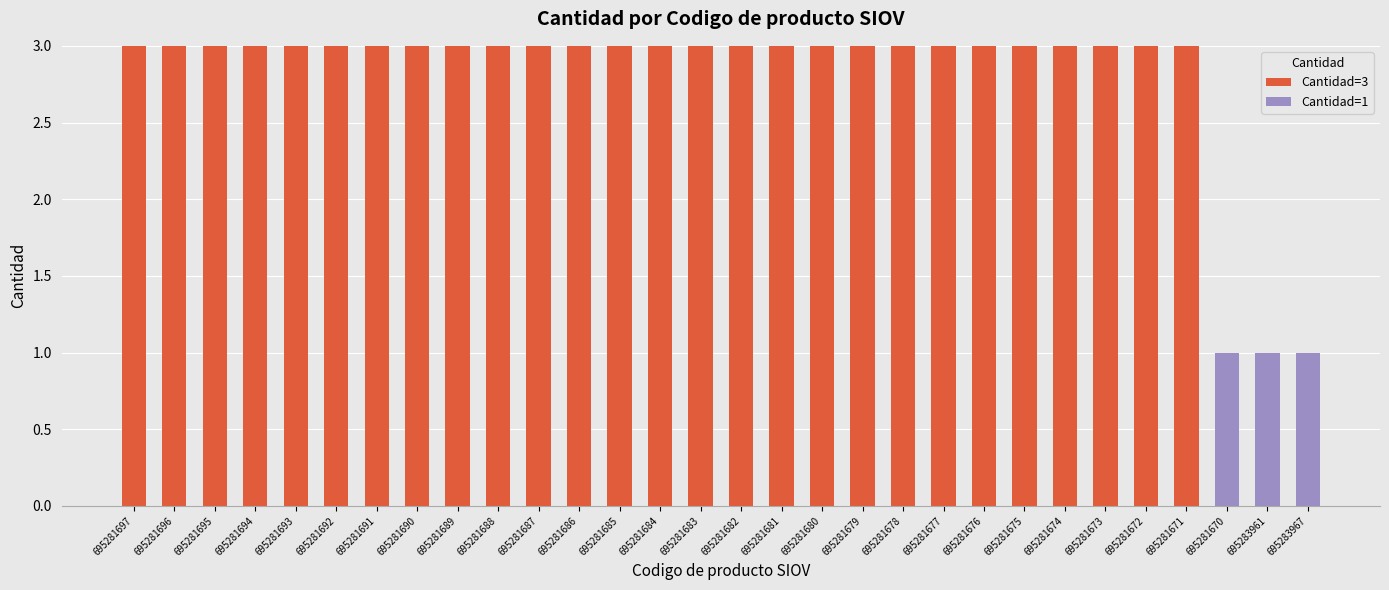

Count the number of categories in the chart.

30